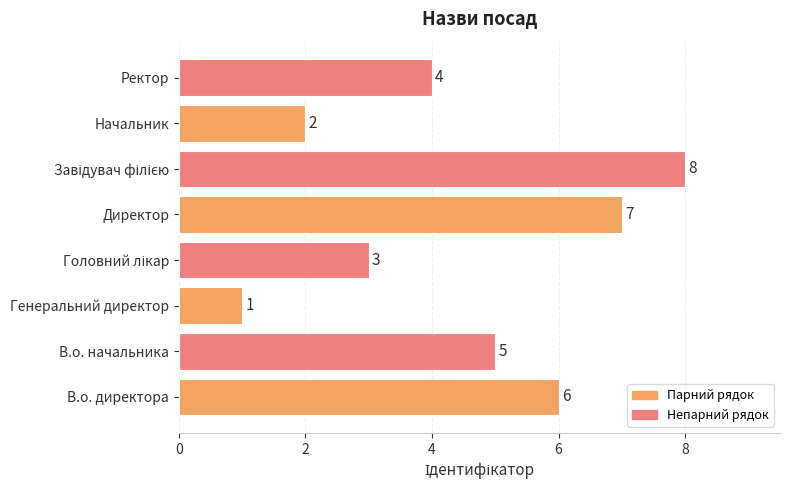

How many values are between 3 and 7?

5